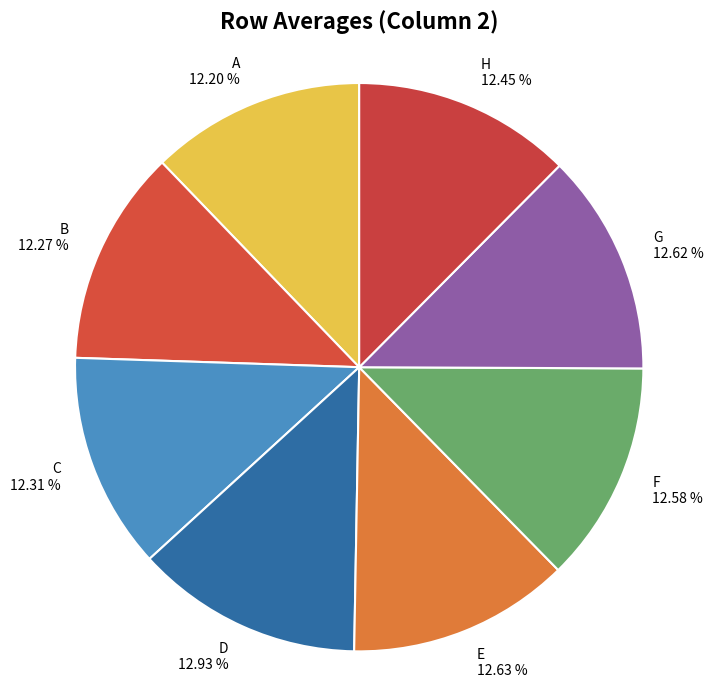

How many segments does this pie chart have?

8